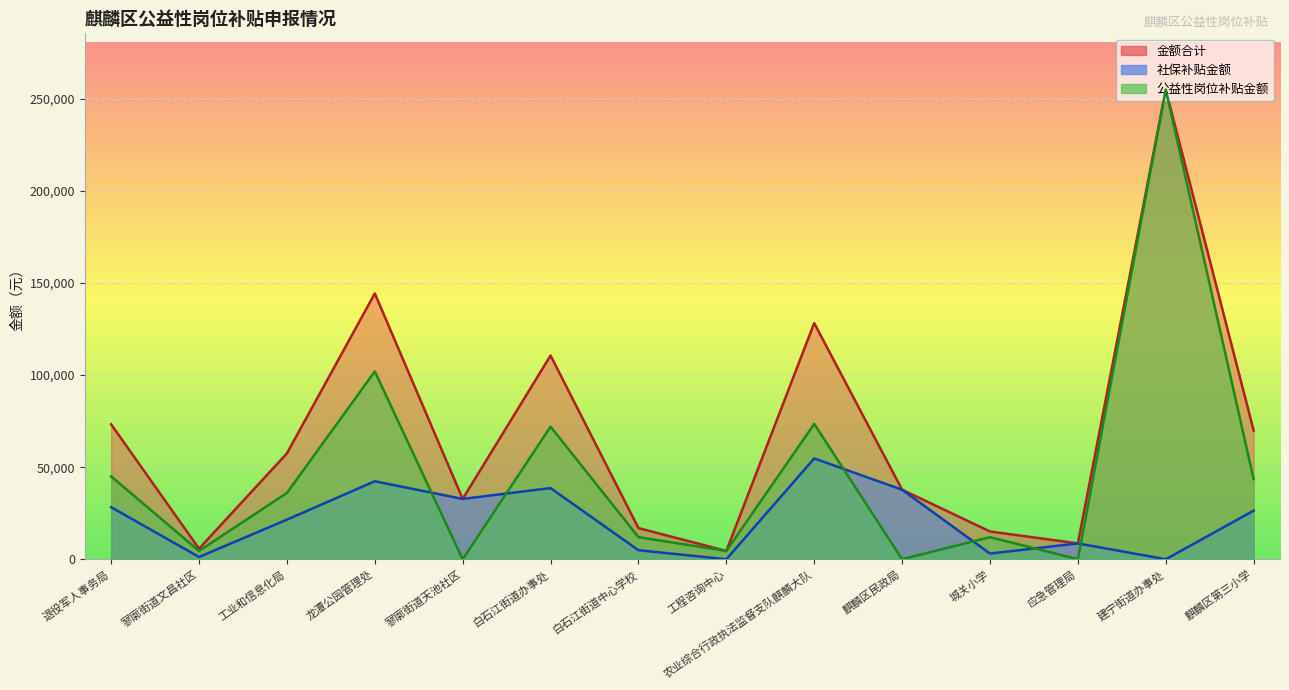

List the labels in order of 金额合计 value, largest first.

建宁街道办事处, 龙潭公园管理处, 农业综合行政执法监督支队麒麟大队, 白石江街道办事处, 退役军人事务局, 麒麟区第三小学, 工业和信息化局, 麒麟区民政局, 寥廓街道天池社区, 白石江街道中心学校, 城关小学, 应急管理局, 寥廓街道文昌社区, 工程咨询中心